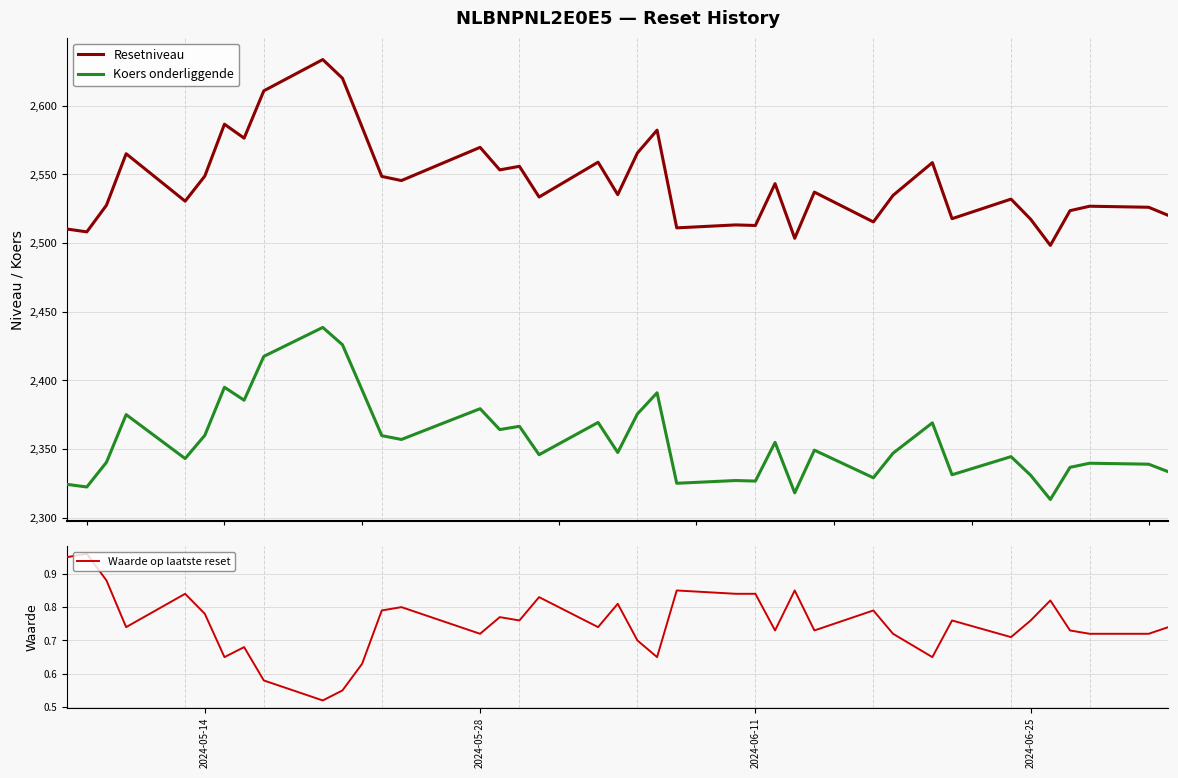

What is the highest value of the Koers onderliggende series?

2438.5